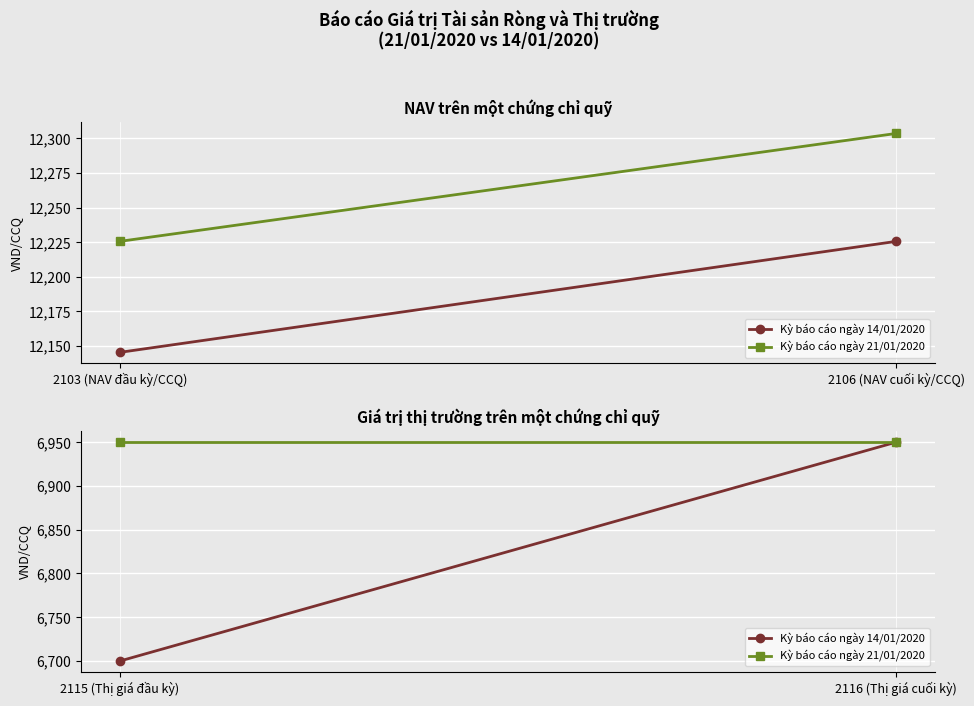

What is the sum of all Kỳ báo cáo ngày 14/01/2020 values?

13650